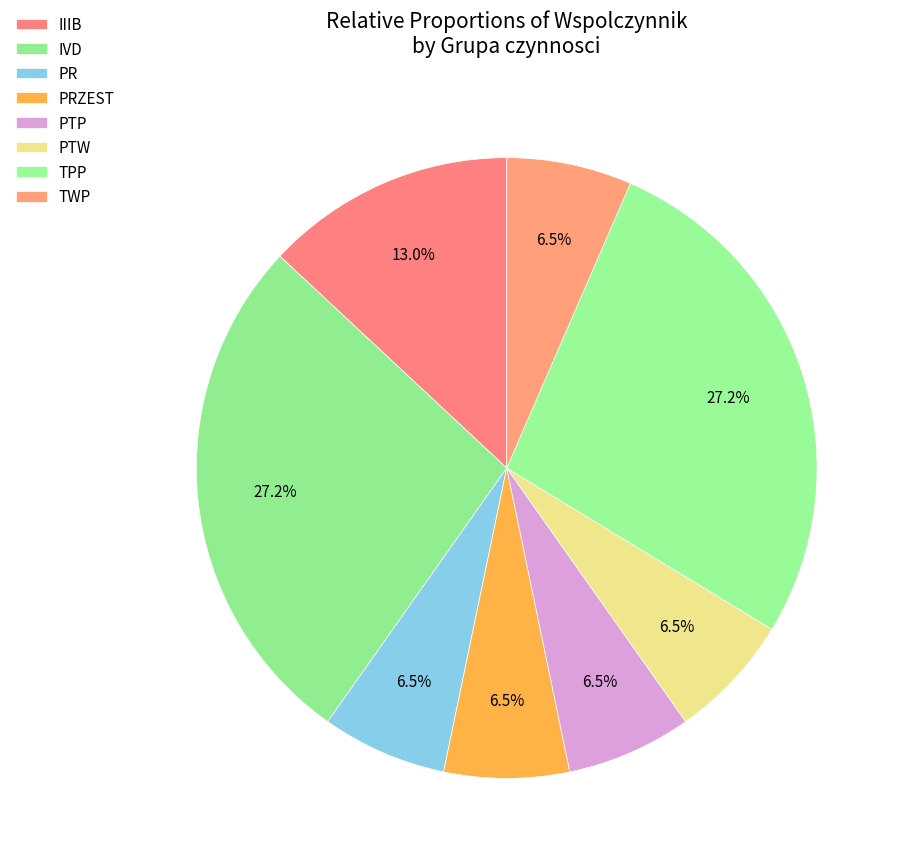

Do PR and PTP together represent more than half of the pie?

No